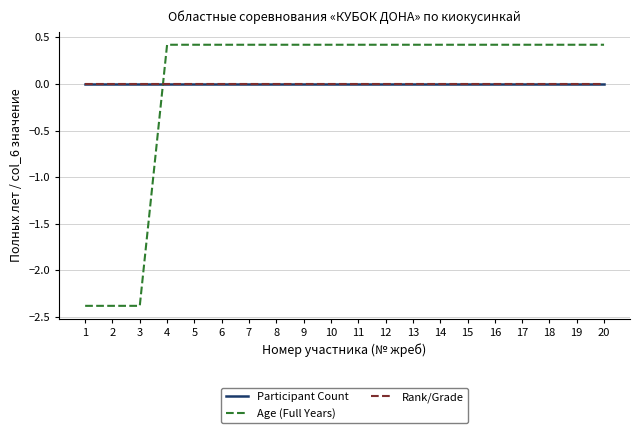

True or false: Age (Full Years) has more than 2 points higher than both neighbors.

False